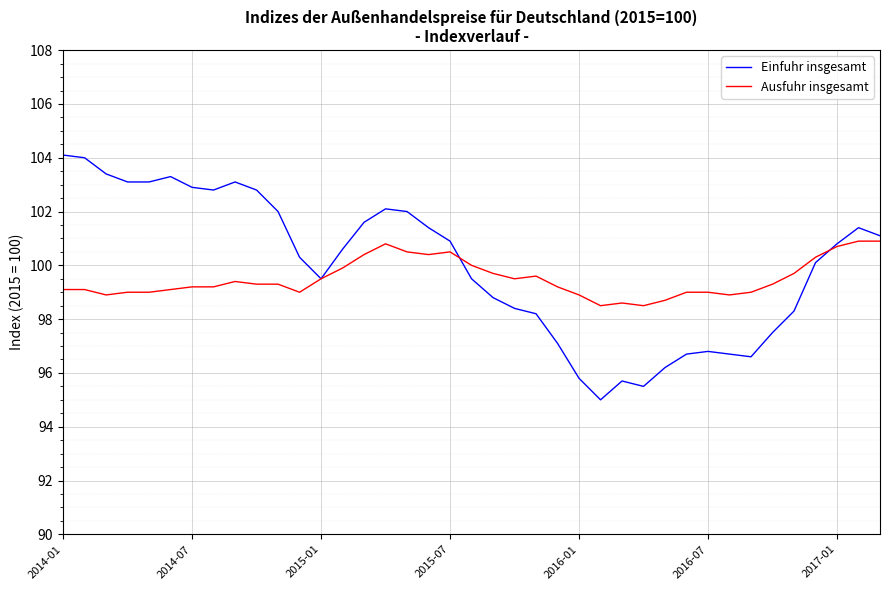

What is the minimum value for Einfuhr insgesamt?

95.0